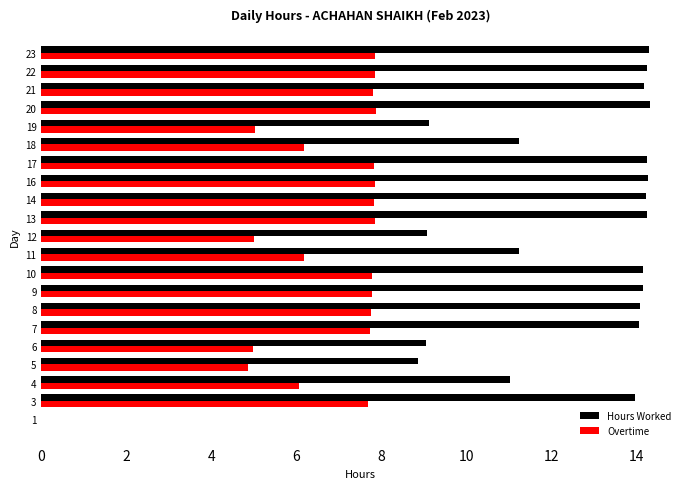

Is it true that Overtime equals 2.9 at 5?

False